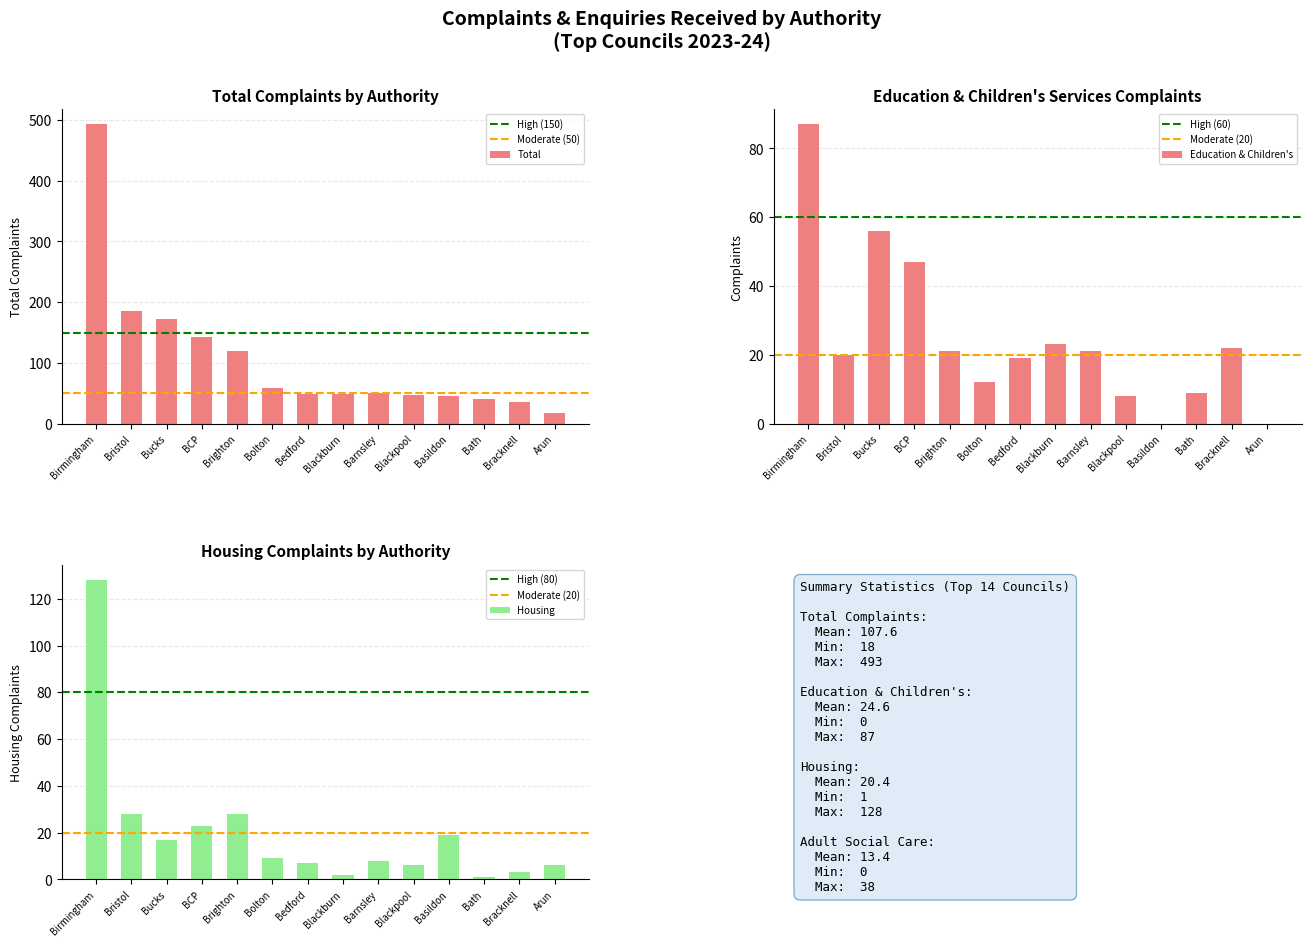

The Total series shows 48 at Blackburn. True or false?

True